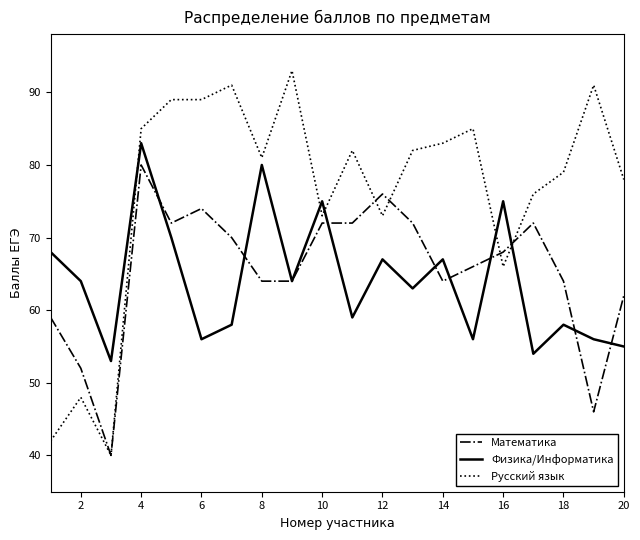

Rank the series by their maximum value, from highest to lowest.

Русский язык, Физика/Информатика, Математика